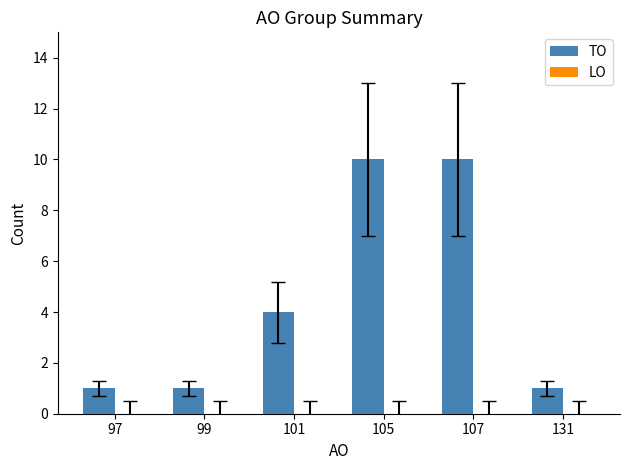

What is the value of the 2nd bar from the left?

1